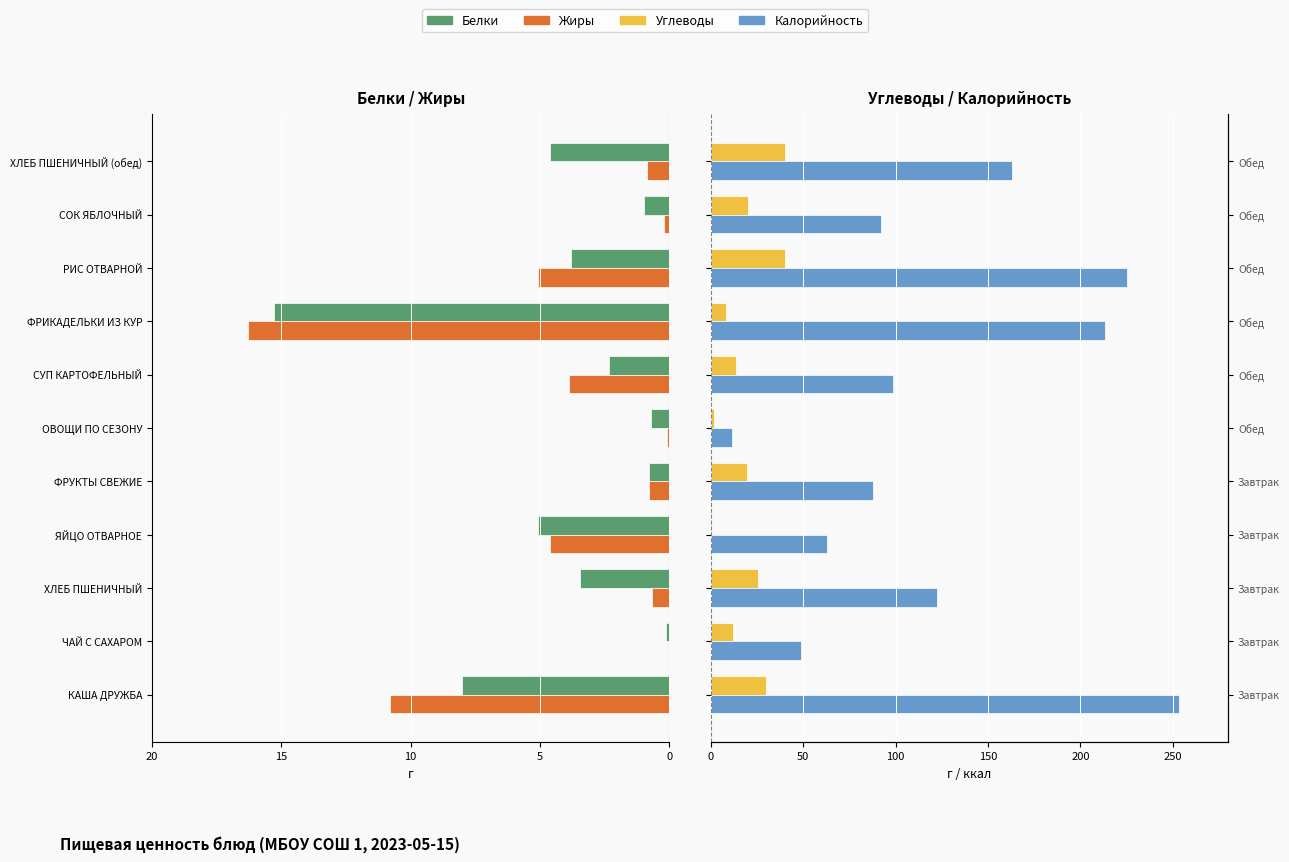

Is it true that Калорийность equals 76.0 at ЧАЙ С САХАРОМ?

False